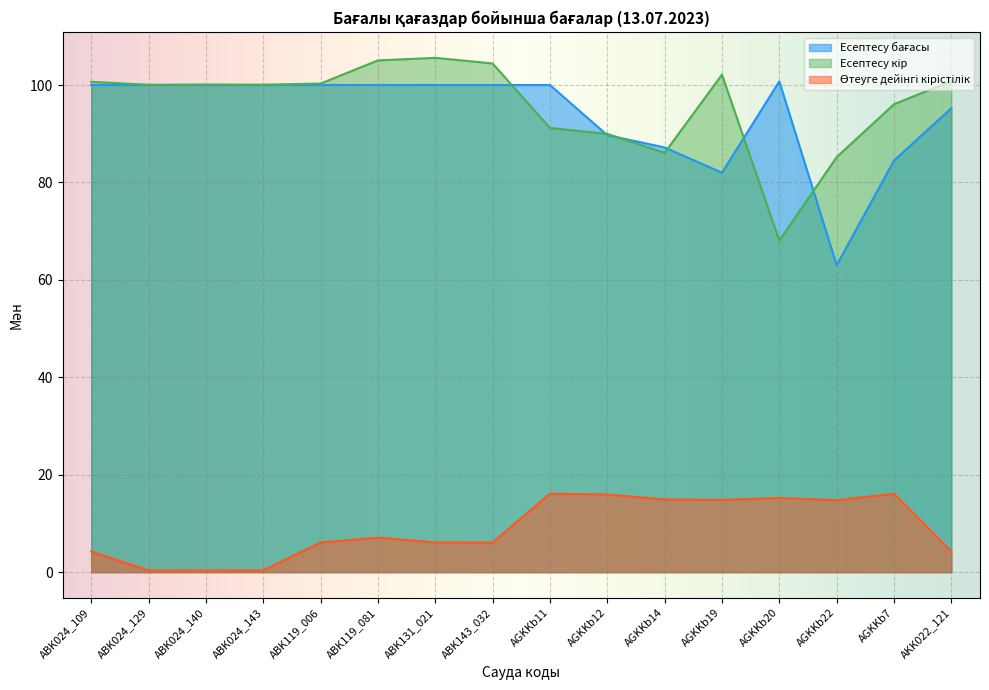

Reading left to right, list all the values displayed in this chart.

Есептесу бағасы: ABK024_109=100.0	ABK024_129=100.0	ABK024_140=100.0	ABK024_143=100.0	ABK119_006=100.0	ABK119_081=100.0	ABK131_021=100.0	ABK143_032=100.0	AGKKb11=100.0	AGKKb12=89.7	AGKKb14=87.2	AGKKb19=82.0	AGKKb20=100.7	AGKKb22=63.0	AGKKb7=84.5	AKK022_121=95.2
Есептесу кір: ABK024_109=100.7	ABK024_129=100.0	ABK024_140=100.1	ABK024_143=100.1	ABK119_006=100.3	ABK119_081=105.0	ABK131_021=105.6	ABK143_032=104.4	AGKKb11=91.2	AGKKb12=90.0	AGKKb14=86.1	AGKKb19=102.1	AGKKb20=68.1	AGKKb22=85.2	AGKKb7=96.0	AKK022_121=100.8
Өтеуге дейінгі кірістілік: ABK024_109=4.2	ABK024_129=0.3	ABK024_140=0.3	ABK024_143=0.3	ABK119_006=6.1	ABK119_081=7.1	ABK131_021=6.1	ABK143_032=6.1	AGKKb11=16.1	AGKKb12=15.9	AGKKb14=14.9	AGKKb19=14.8	AGKKb20=15.2	AGKKb22=14.8	AGKKb7=16.1	AKK022_121=4.2